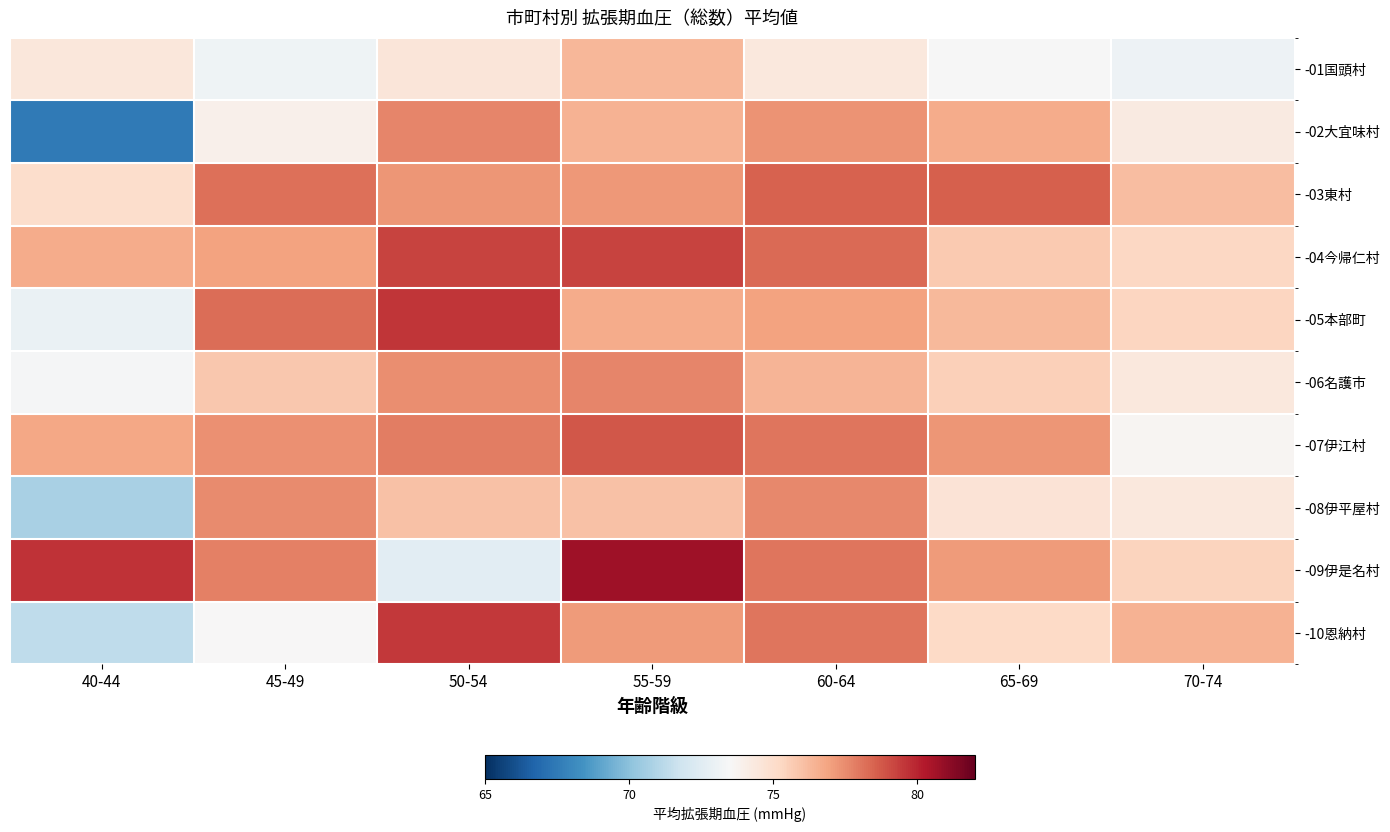

At how many categories does at least one series exceed 80?

1